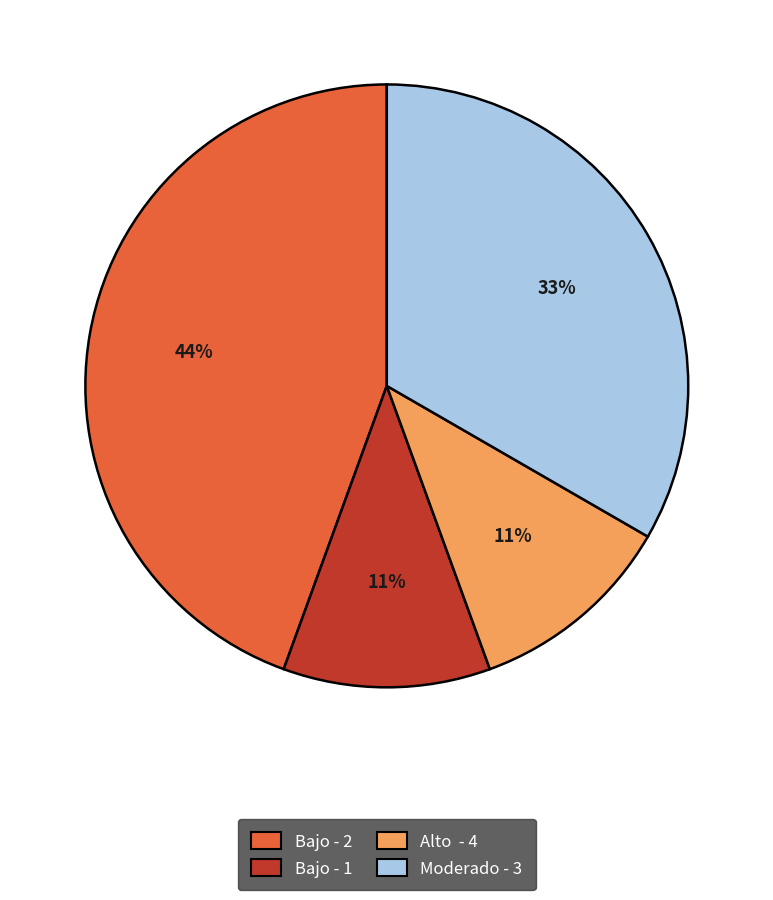

Approximately how many times larger is the value at Bajo - 2 compared to Moderado - 3?

1.3